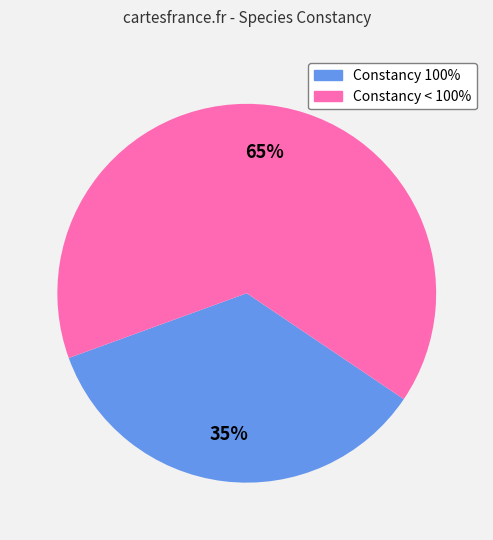

Is there a majority slice in this chart?

Yes